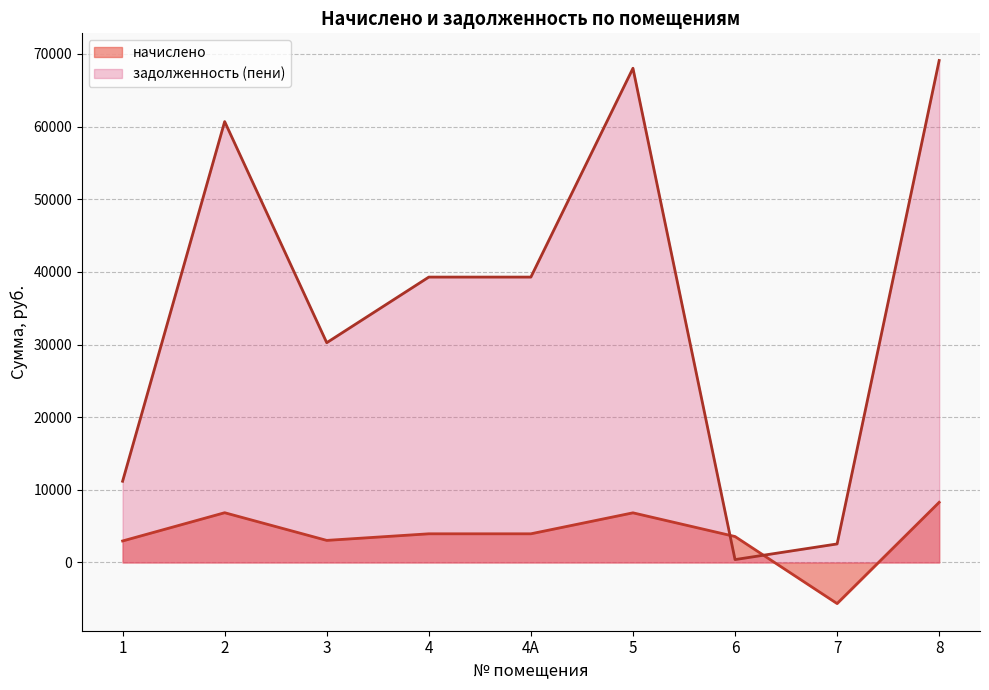

At which category does the chart reach its peak across all series?

8